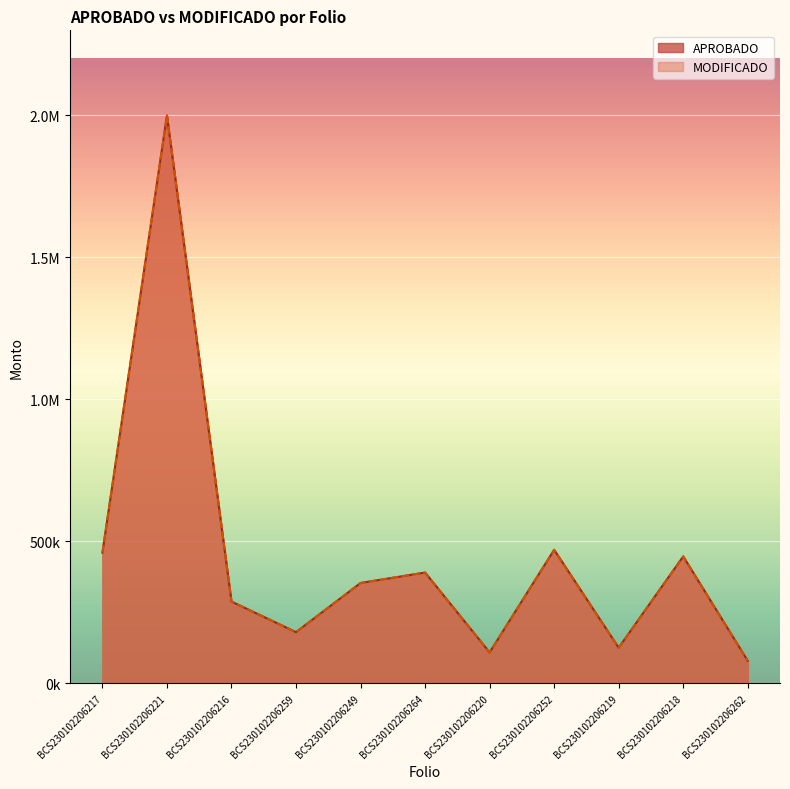

What is the label of the 9th point from the right?

BCS230102206216